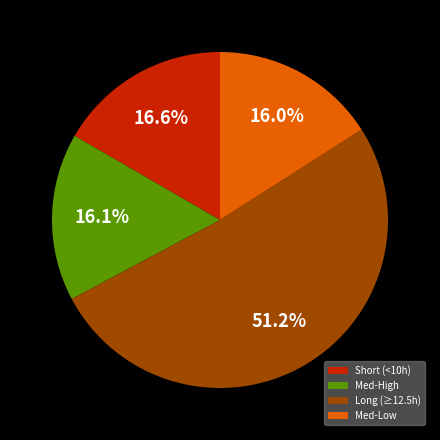

Is there a majority slice in this chart?

Yes